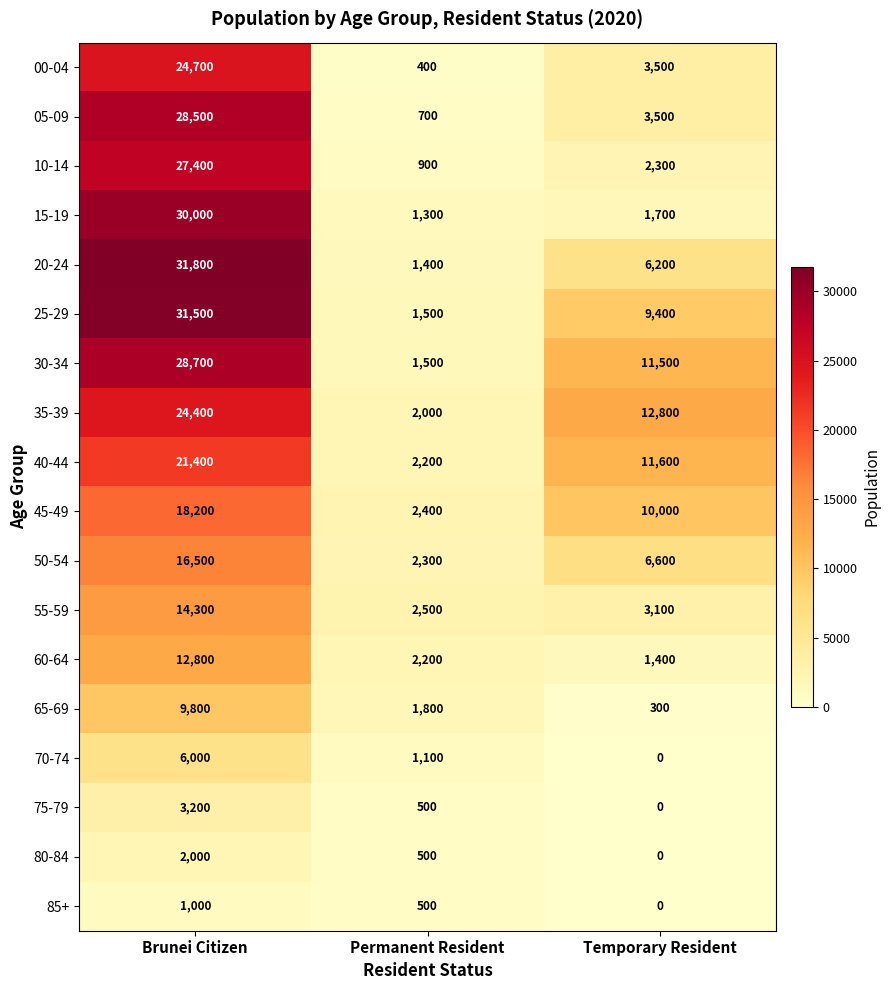

What is the sum of all 20-24 values?

39400